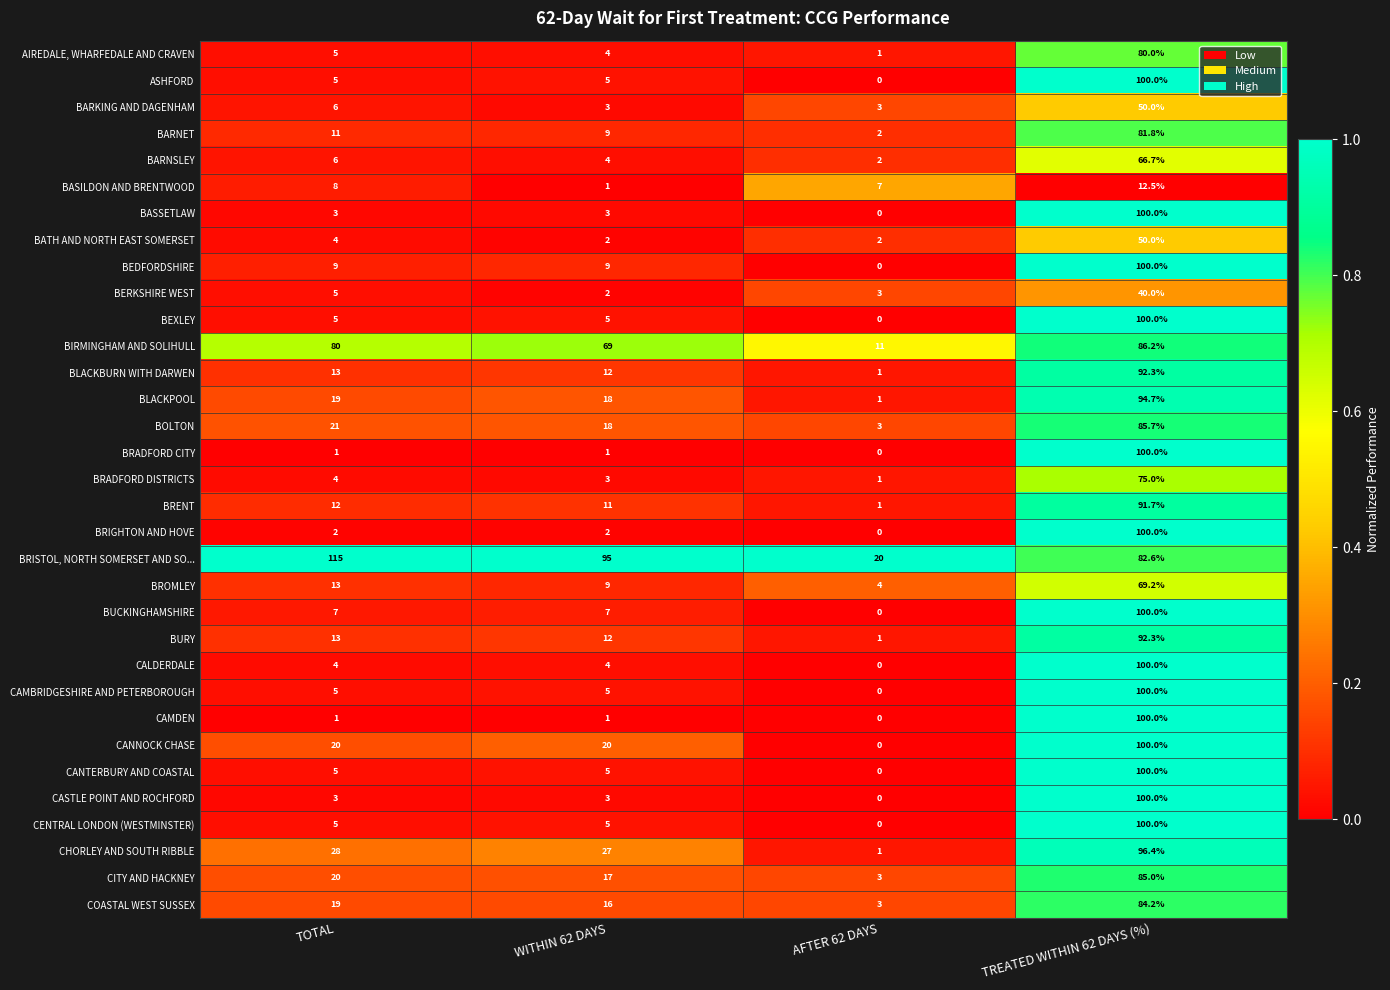

At which category does the chart reach its minimum across all series?

AFTER 62 DAYS